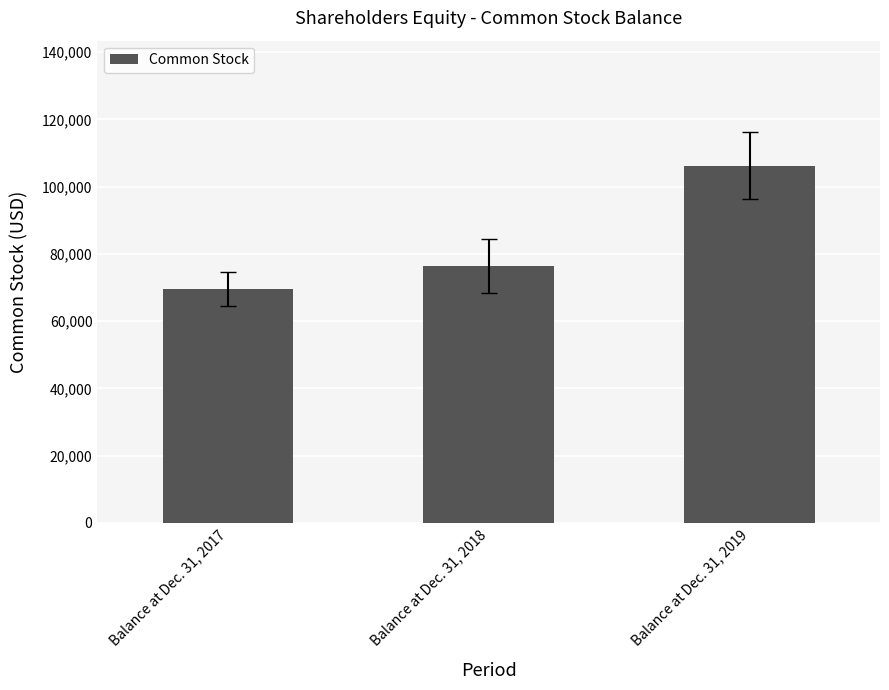

What is the average value?

84045